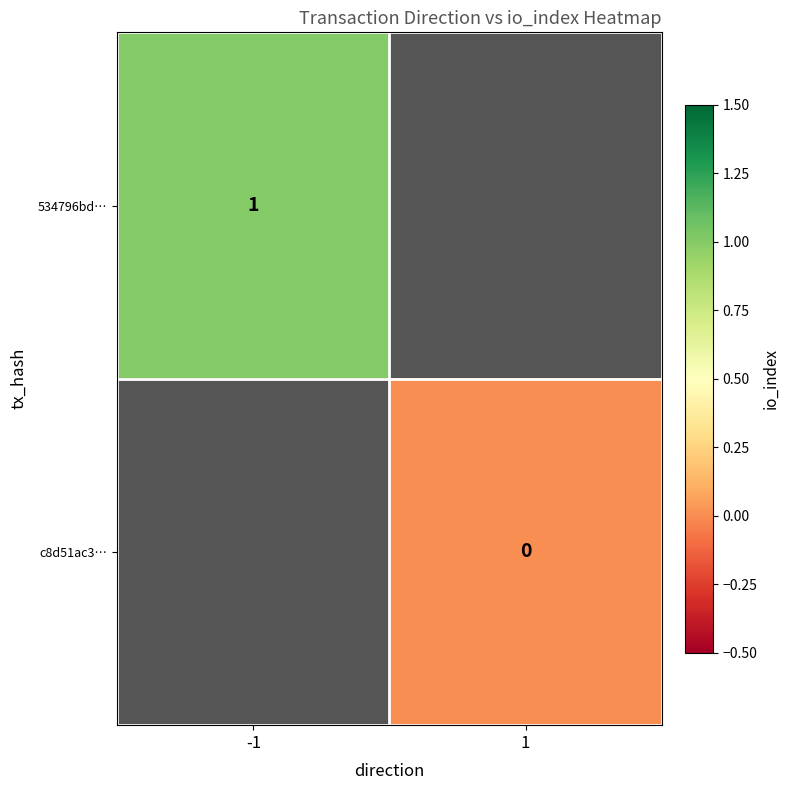

Which category has the highest value across all series?

-1